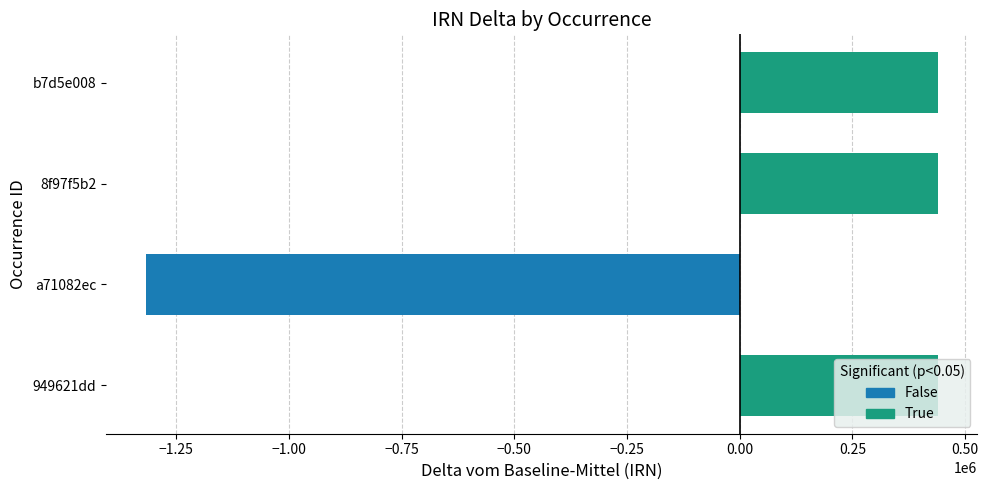

How many values are below zero?

1